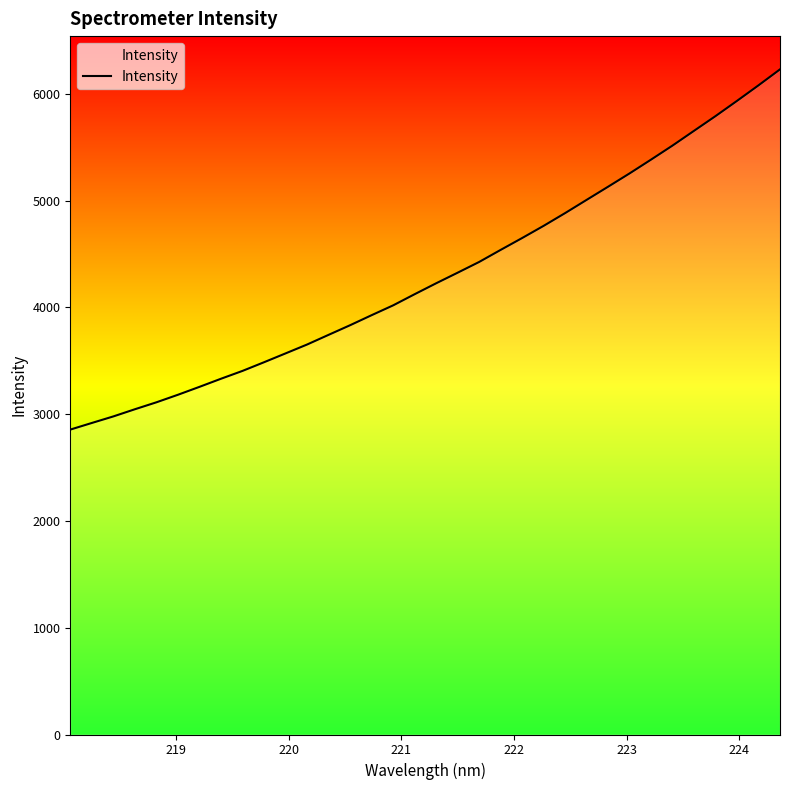

What is the difference between the maximum and minimum values?

3373.3